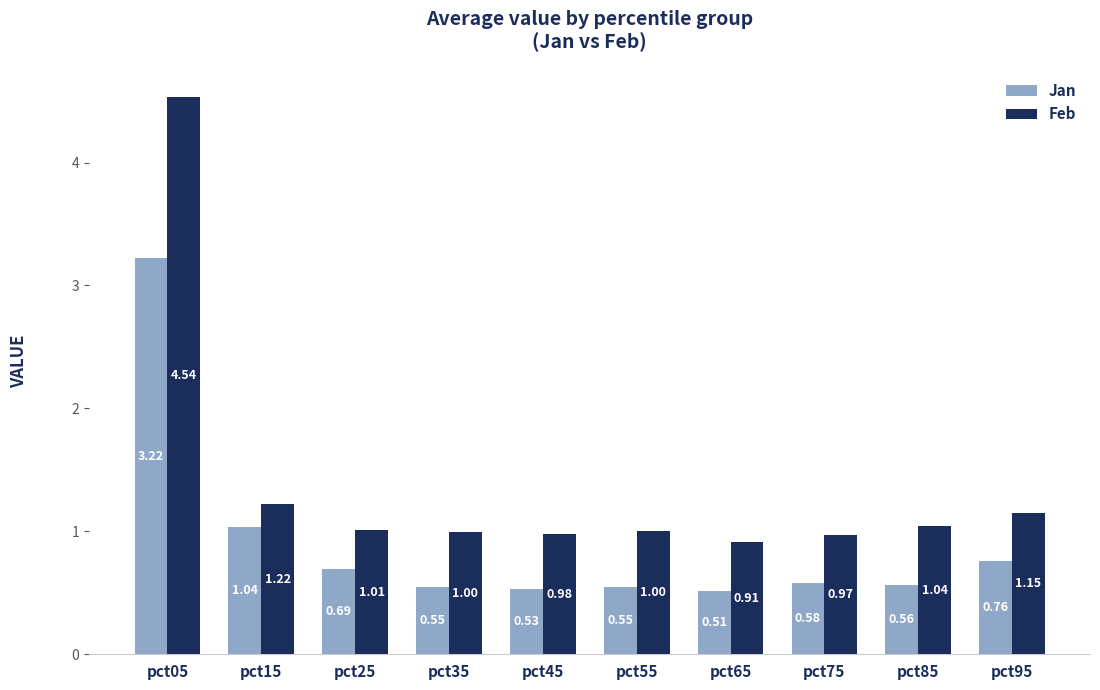

Which label corresponds to the largest value in the chart?

pct05